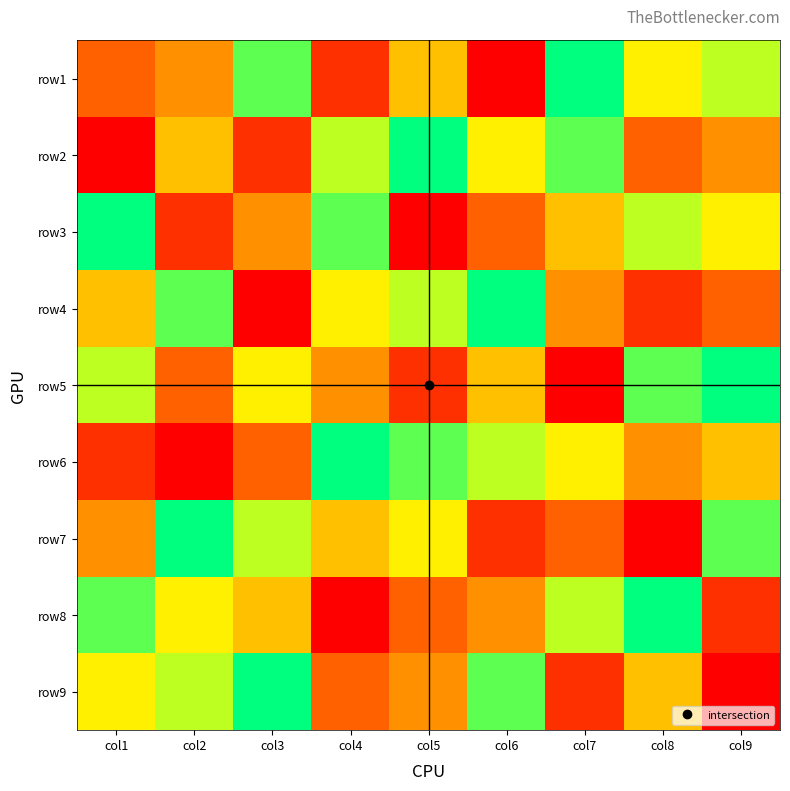

Rank the series by their maximum value, from highest to lowest.

row1, row2, row3, row4, row5, row6, row7, row8, row9